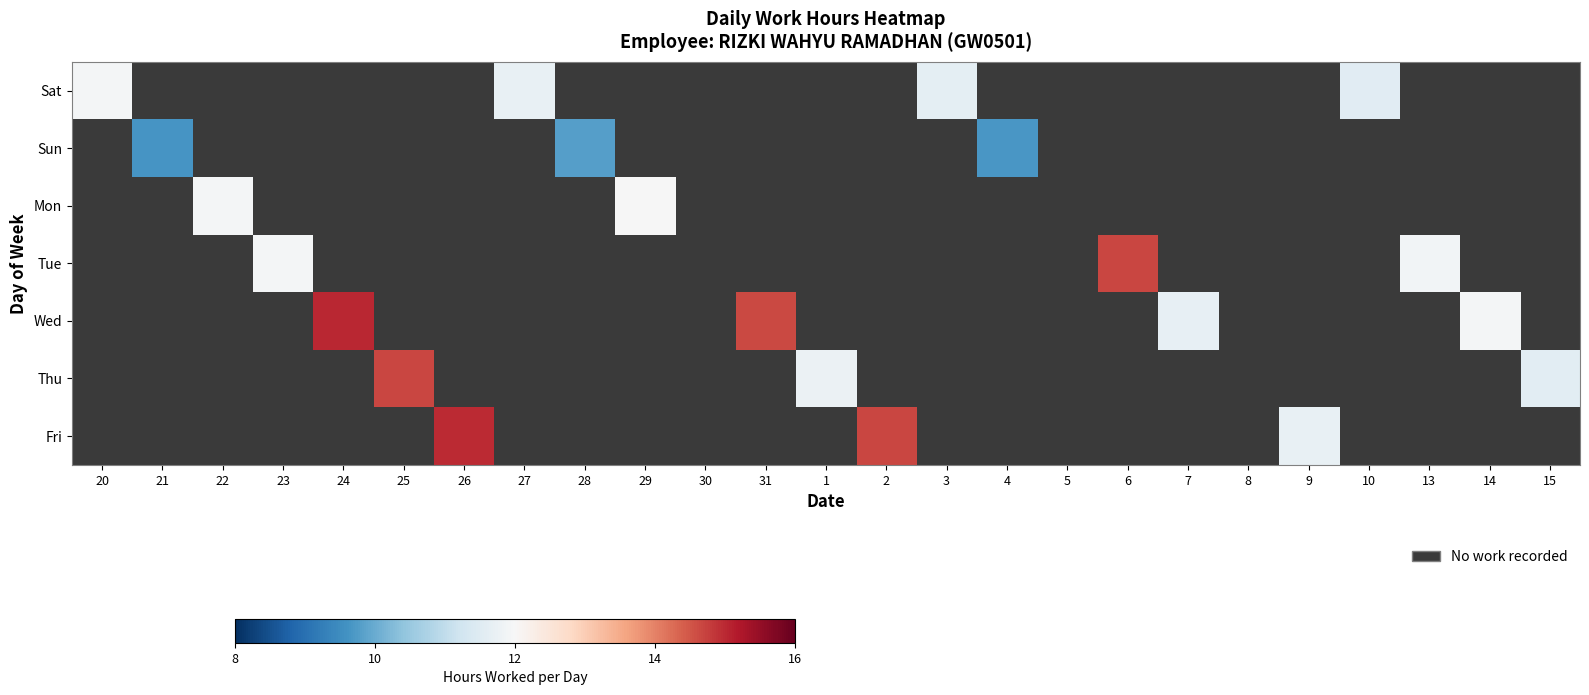

Which has a higher value, 25 or 22?

25